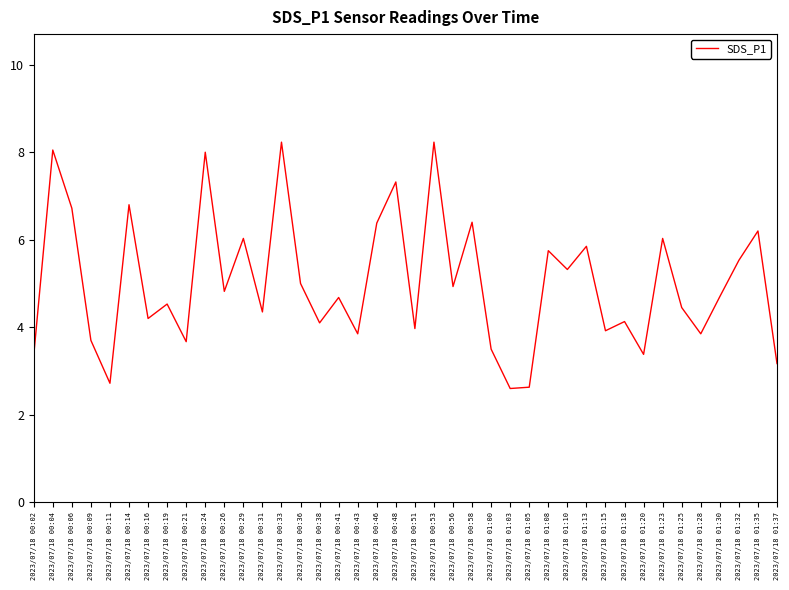

How many lines are shown in the chart?

1